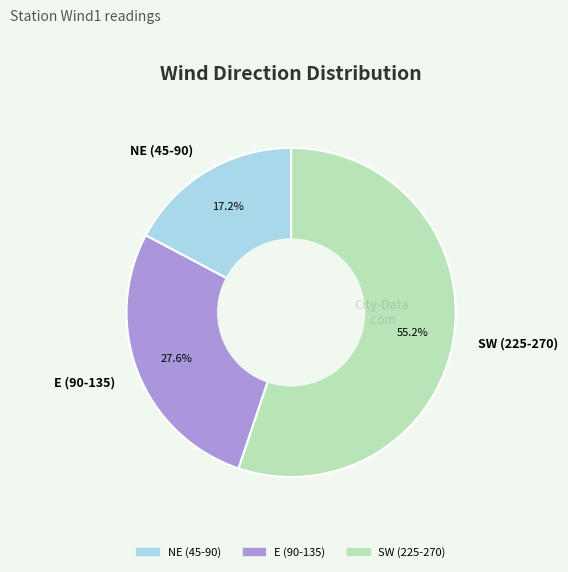

Which category has the biggest portion of the pie?

SW (225-270)